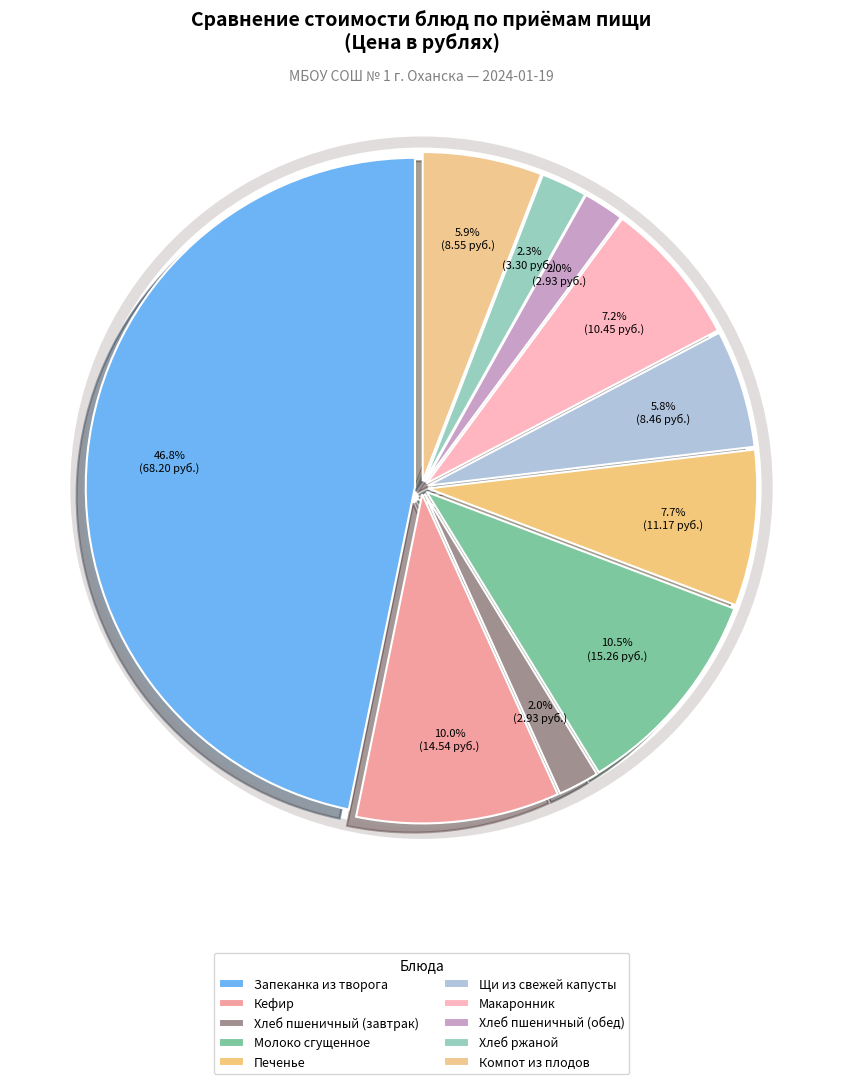

Which category has the biggest portion of the pie?

Запеканка из творога